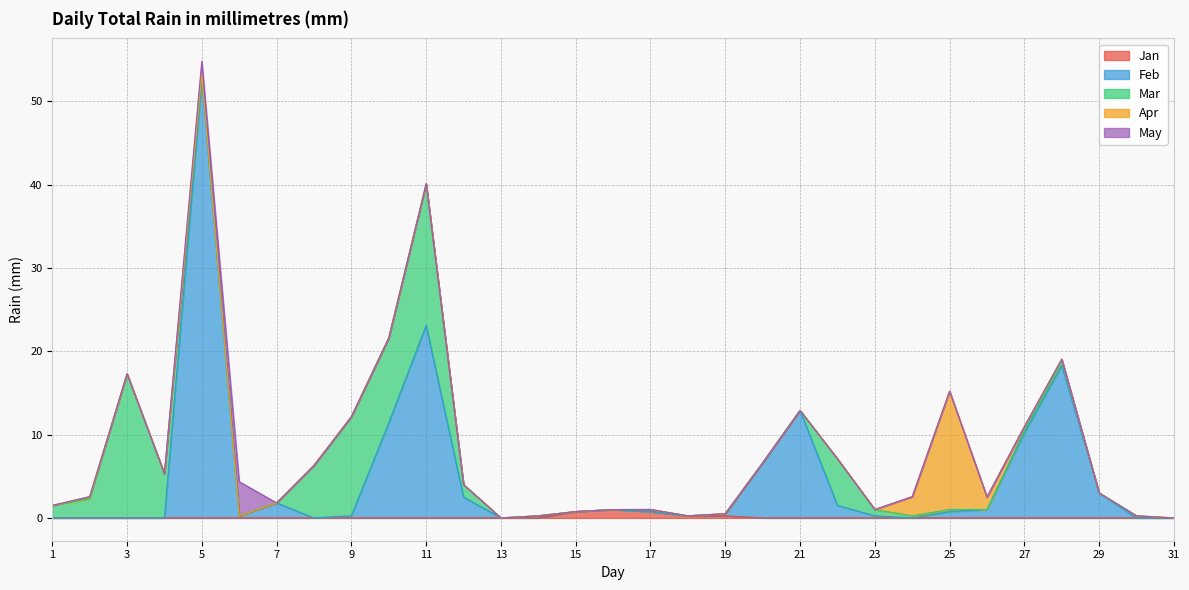

What are all the series names shown in the legend?

Jan, Feb, Mar, Apr, May